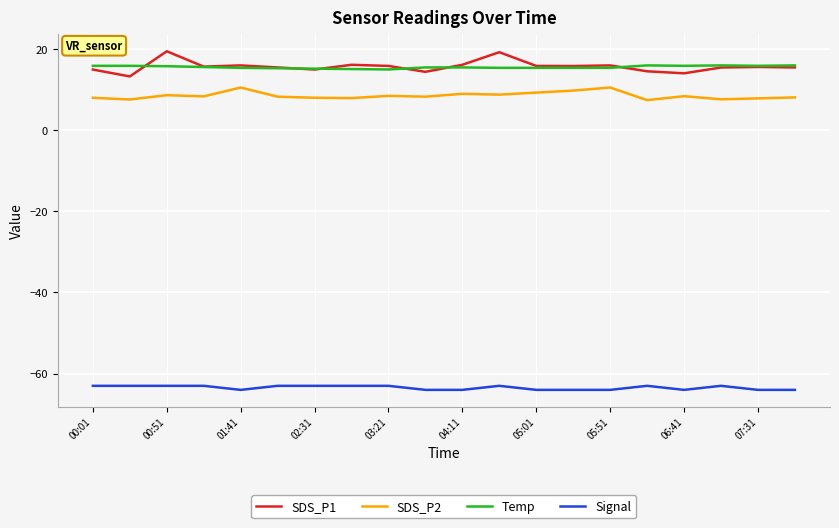

True or false: Temp and Signal intersect in this chart.

False